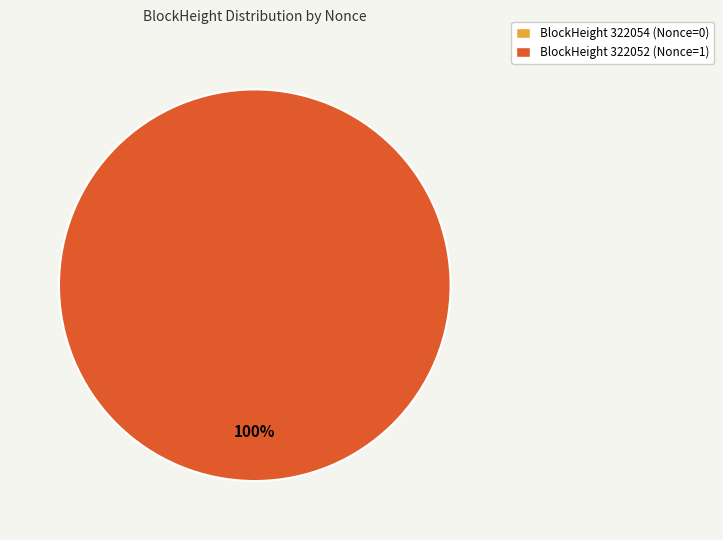

To the nearest percent, what is the difference between the 322052 and 322054 slice percentages?

100%